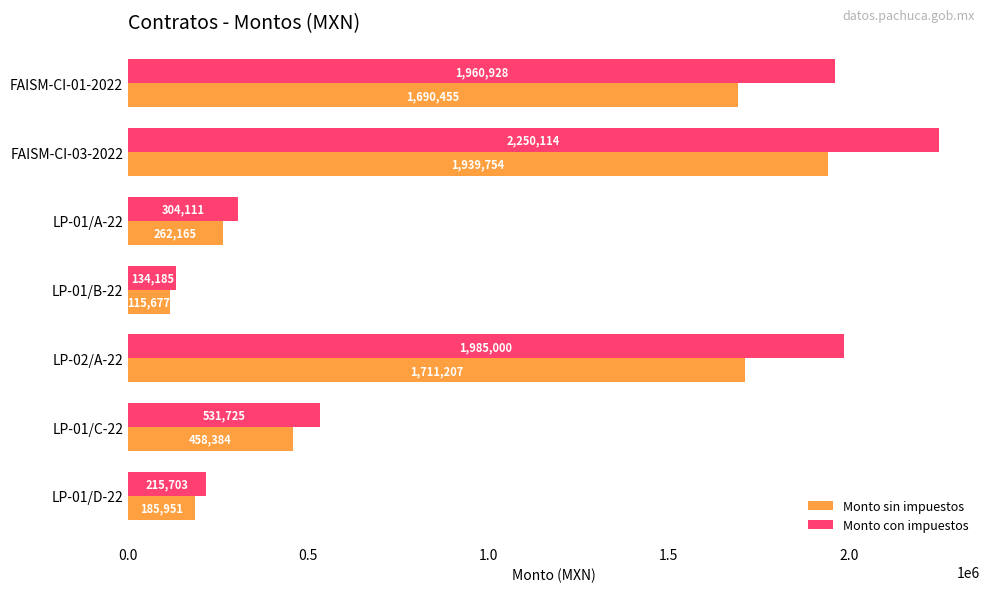

True or false: Monto sin impuestos has a value of 187717.4 at LP-01/C-22.

False